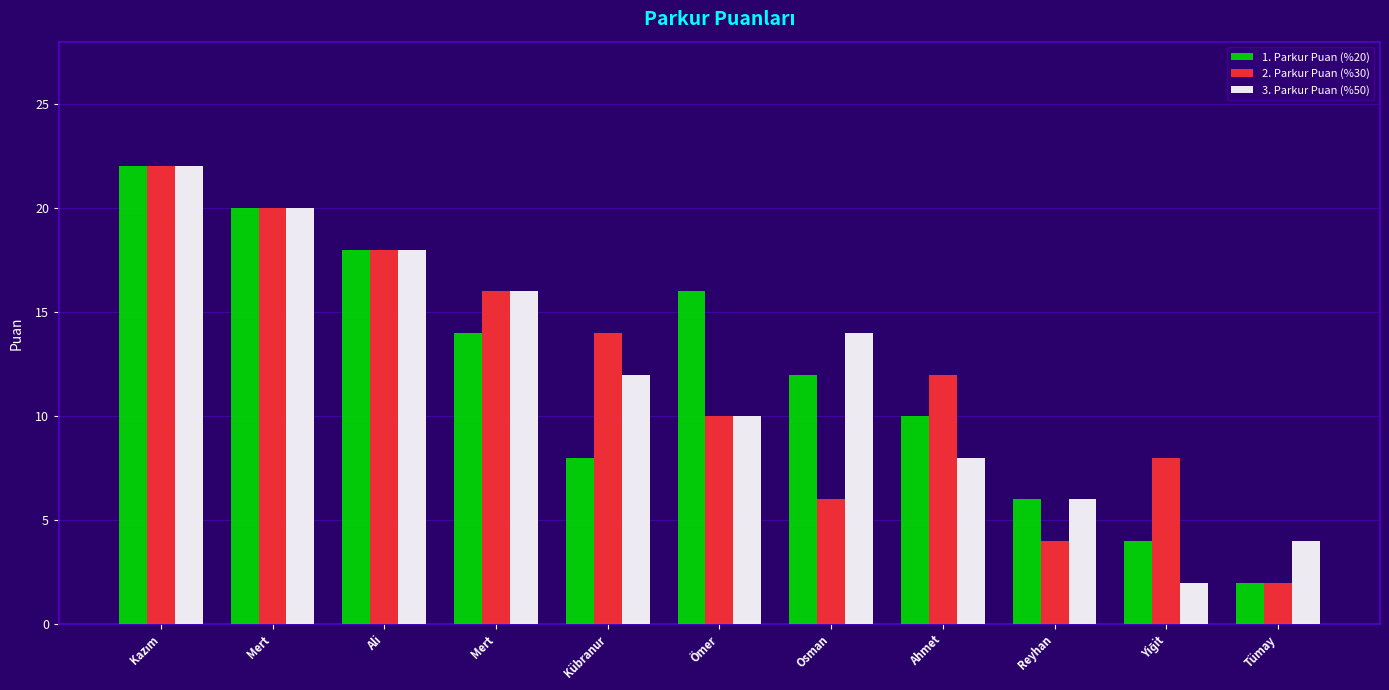

At which category is the sum across all series the highest?

Kazım